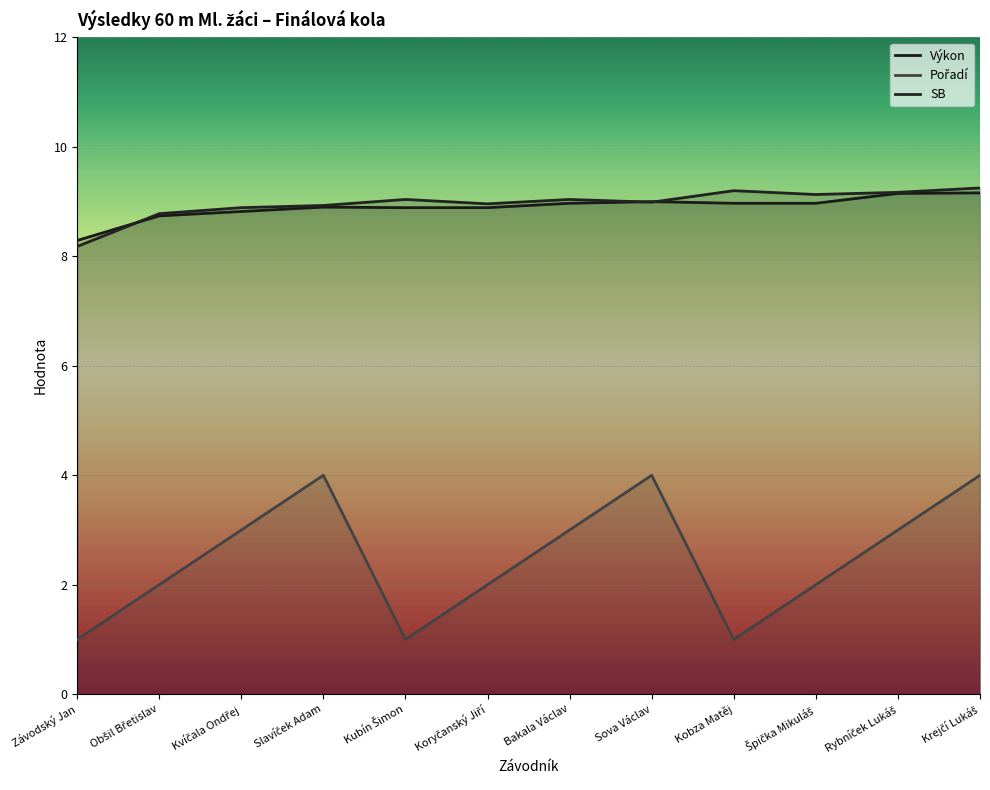

At which category does Pořadí reach its first local peak?

Slavíček Adam